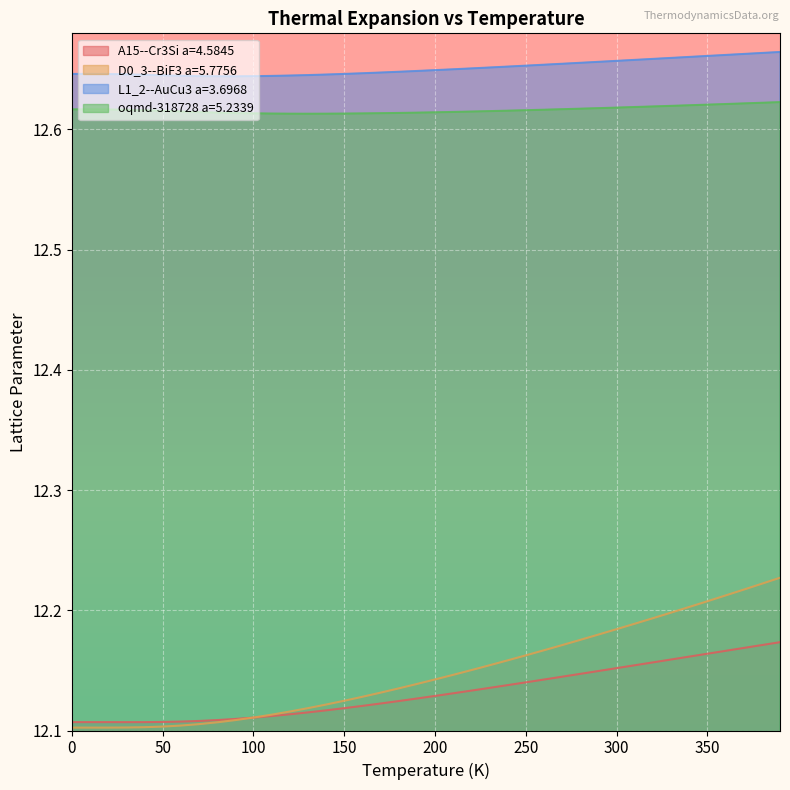

List the series in order of their peak value, highest first.

L1_2--AuCu3 a=3.6968, oqmd-318728 a=5.2339, D0_3--BiF3 a=5.7756, A15--Cr3Si a=4.5845